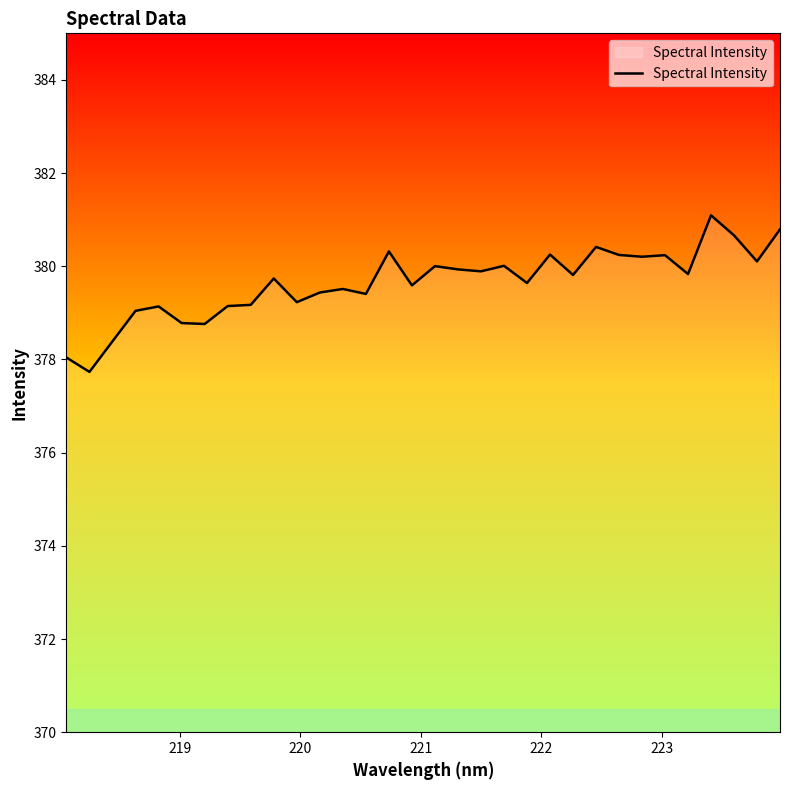

Does the chart have visible grid lines?

No